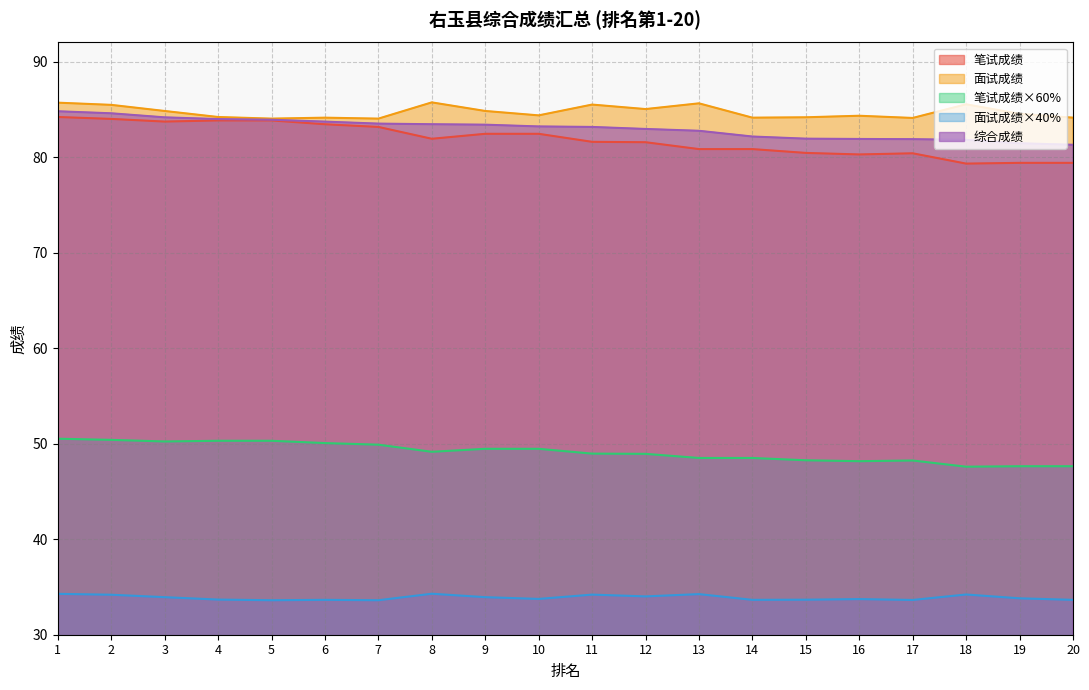

Between 20 and 8, which is larger?

8